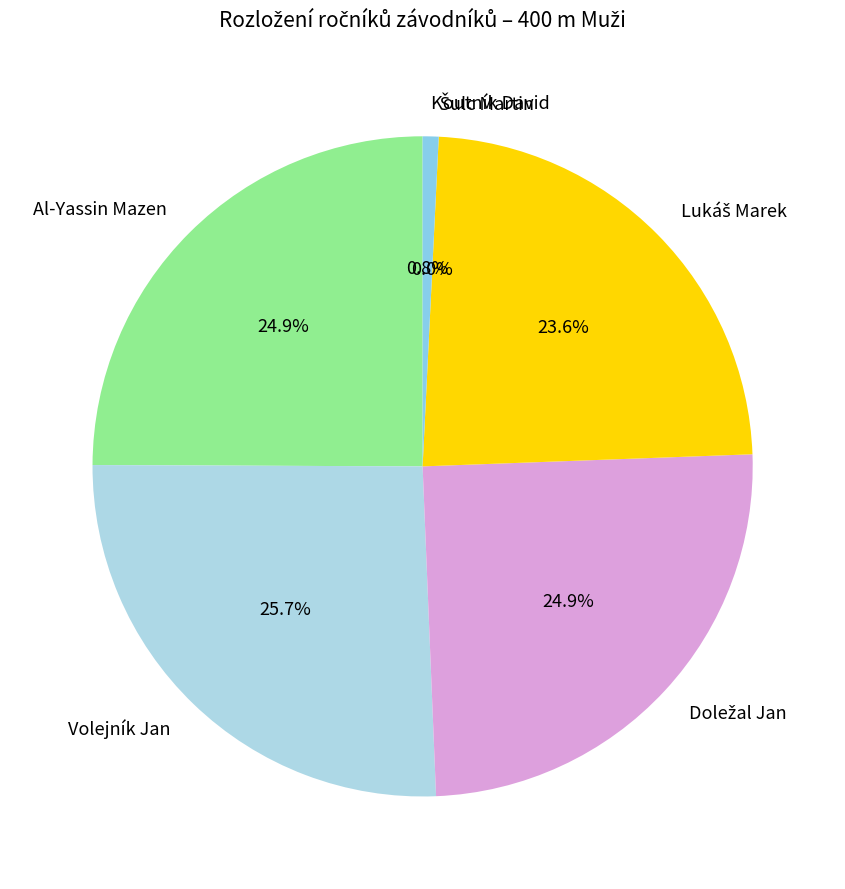

Do Lukáš Marek and Volejník Jan together represent more than half of the pie?

No